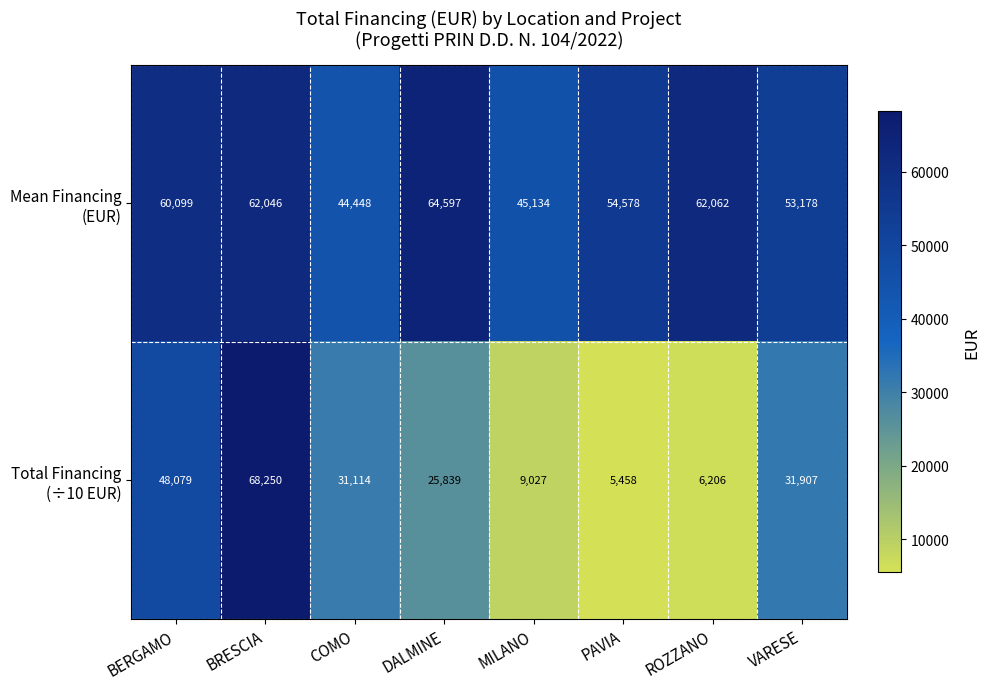

What is the difference between the highest and lowest values at DALMINE?

38758